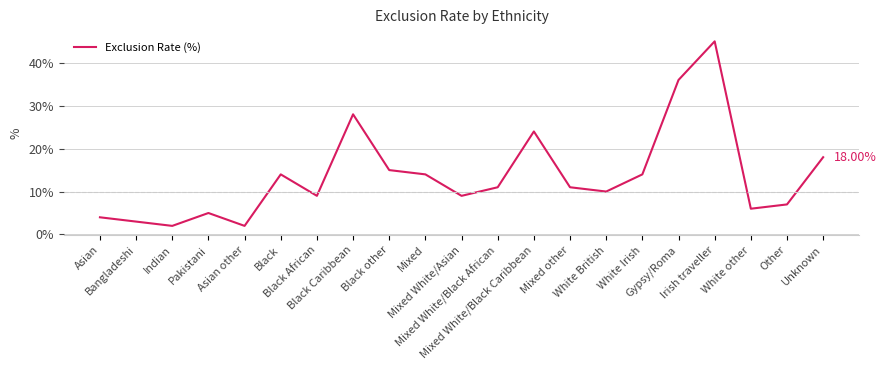

What is the label of the 11th point from the left?

Mixed White/Asian